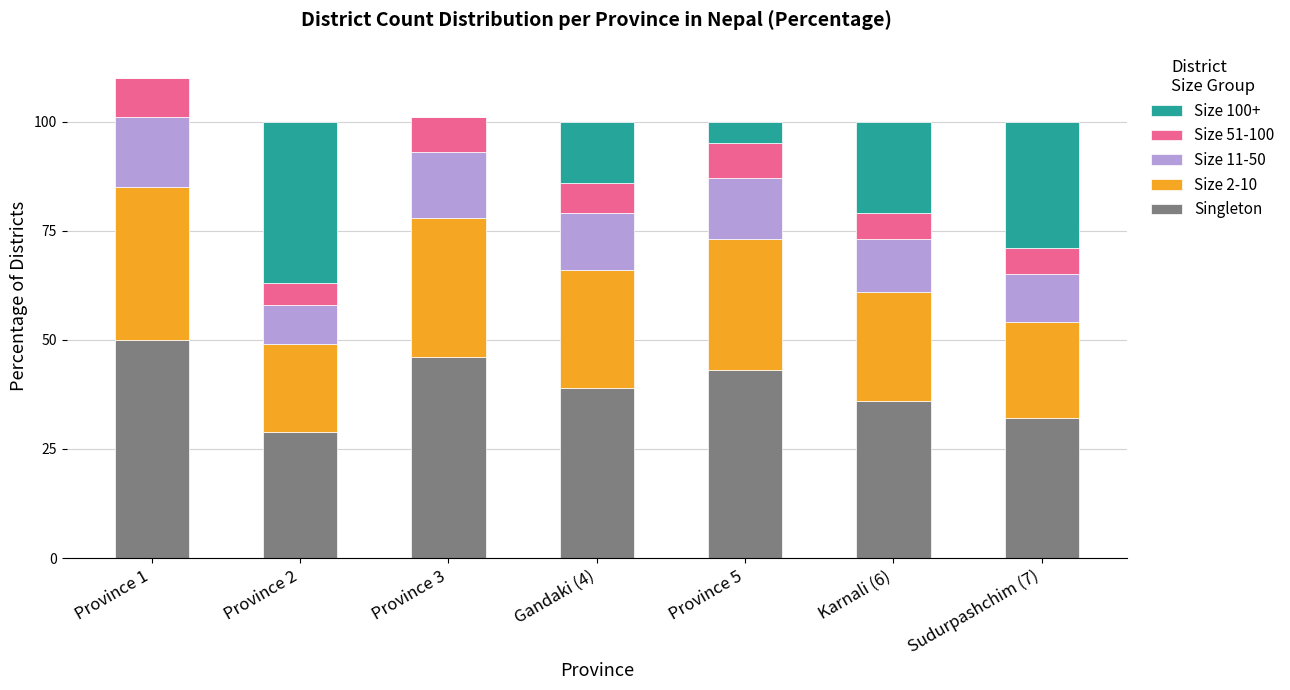

What is the sum of all Singleton values?

275